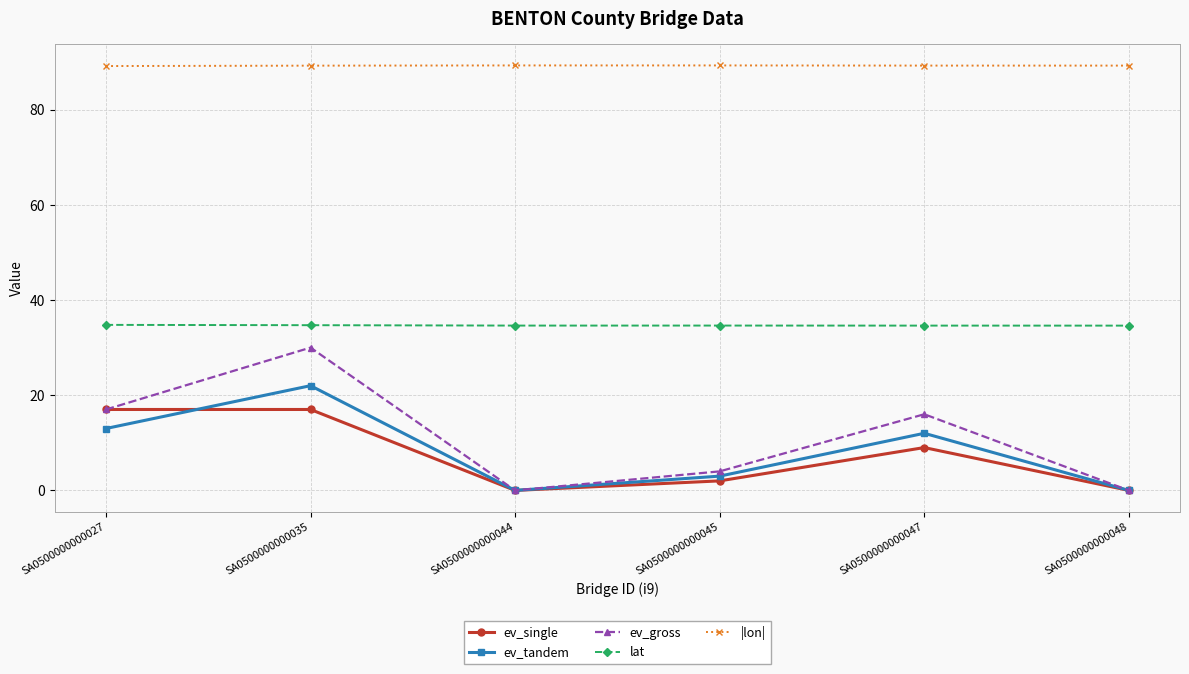

Is the value of ev_tandem at SA0500000000044 greater than the value of ev_single at SA0500000000047?

No